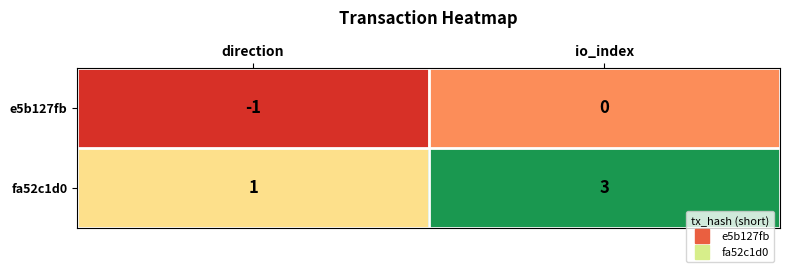

How many categories are shown in the chart?

2